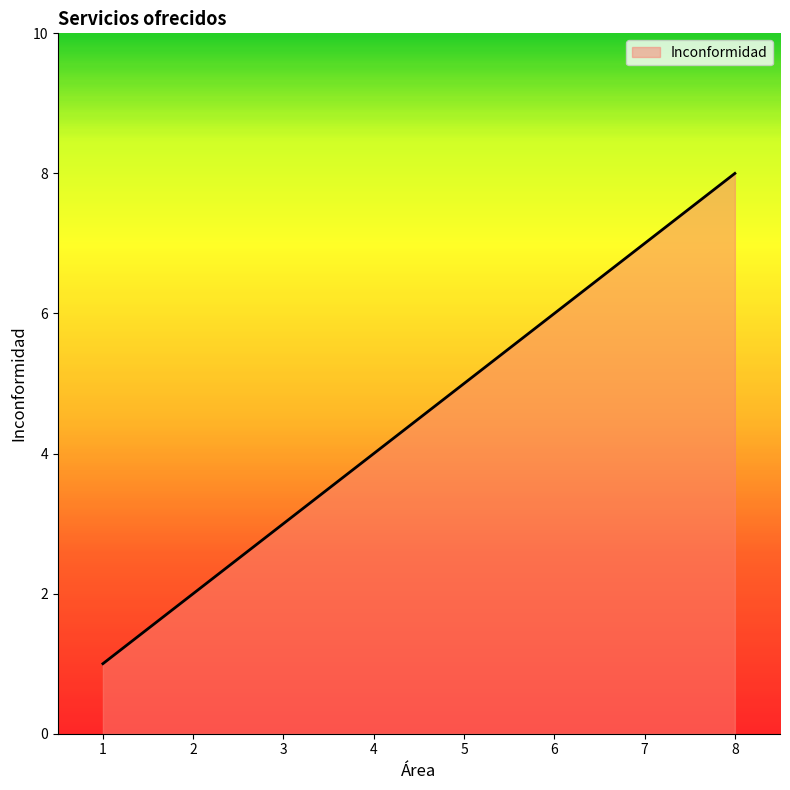

Does the chart display data point markers on the line(s)?

No